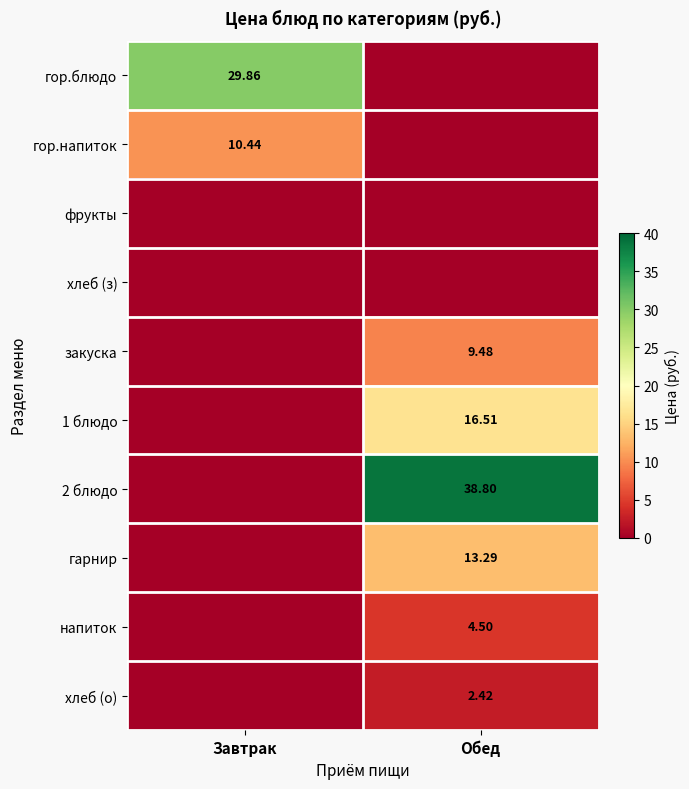

Is the value of закуска at Обед greater than the value of хлеб (о) at Обед?

Yes